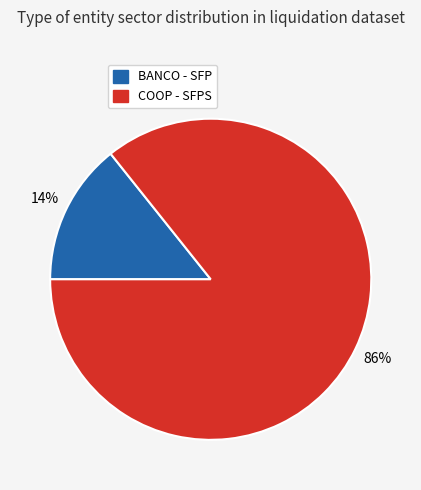

Which slice is the largest?

COOP - SFPS